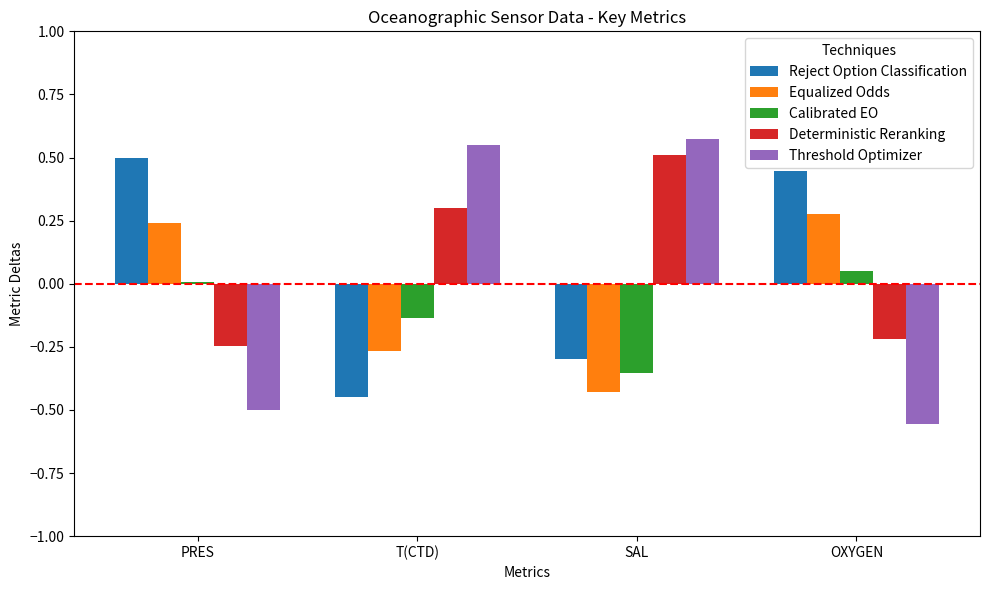

List the series in order of their overall mean, highest first.

Deterministic Reranking, Reject Option Classification, Threshold Optimizer, Equalized Odds, Calibrated EO